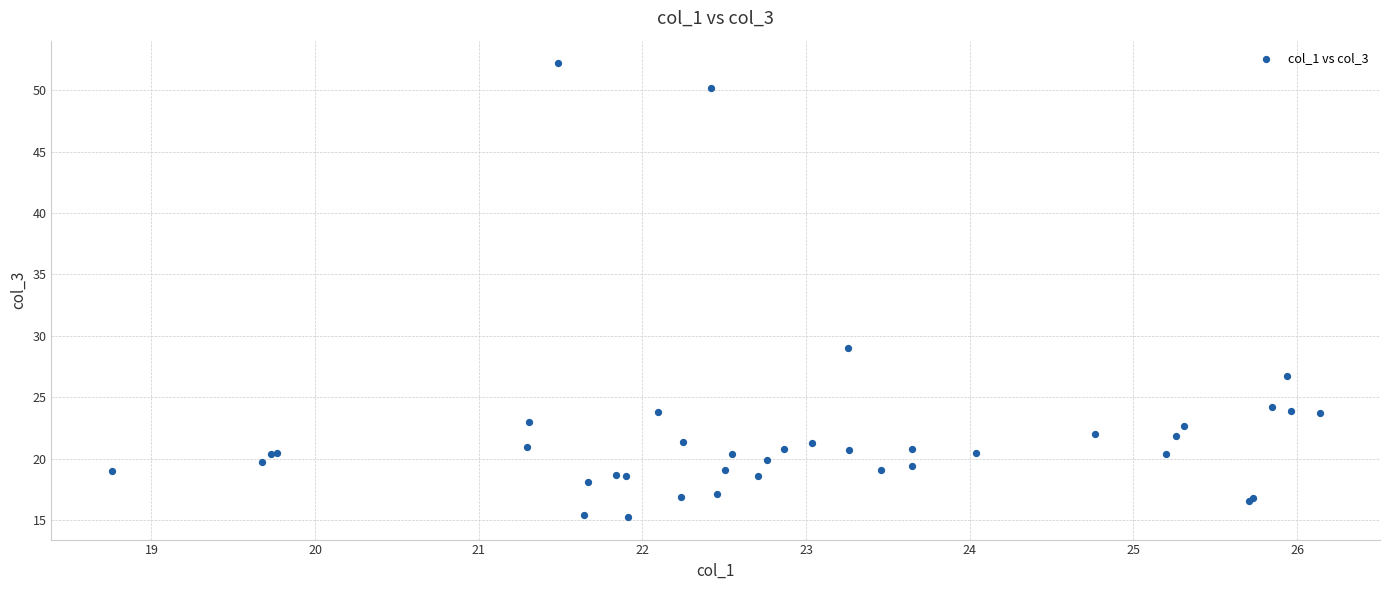

What Y value in the scatter plot is closest to 33?

29.0